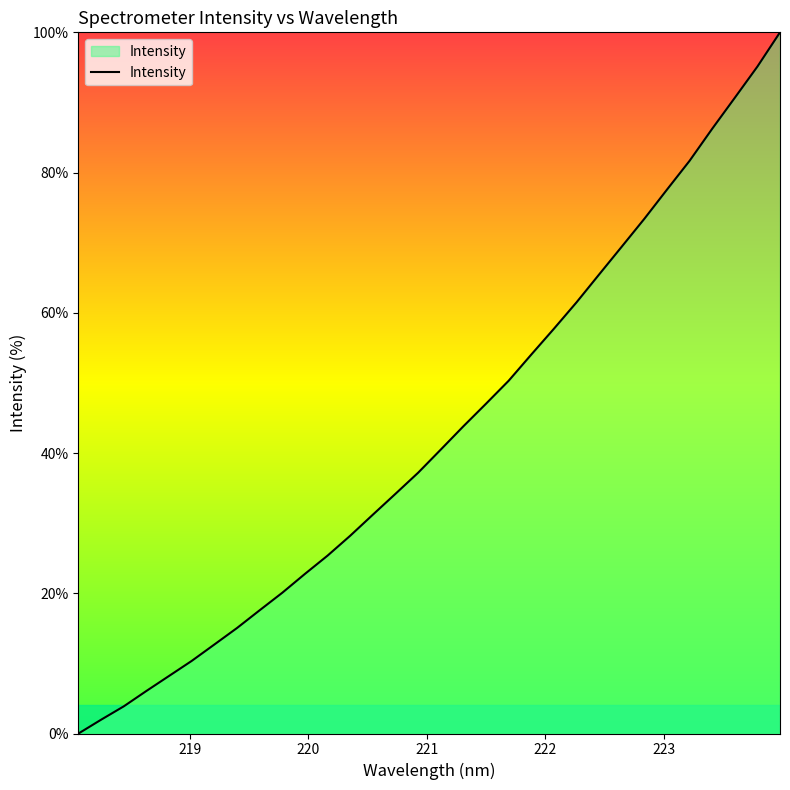

How many lines are shown in the chart?

1